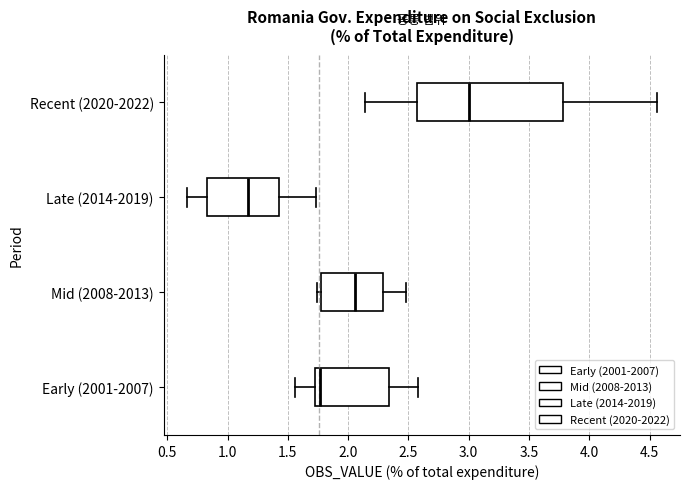

Where does the left whisker of the box for Late (2014-2019) end on the x-axis? The values are not printed on the chart, so give them approximately, as read against the axis.

0.65